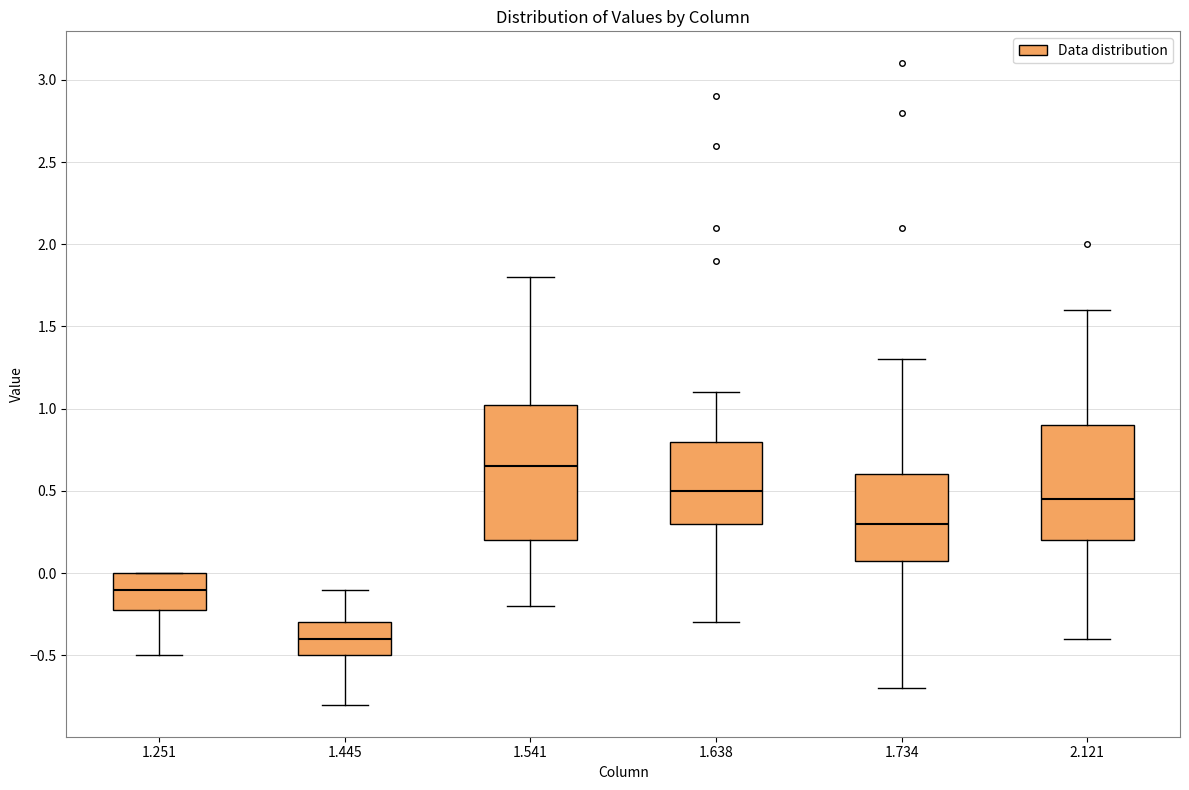

Which box has the highest median line?

1.541